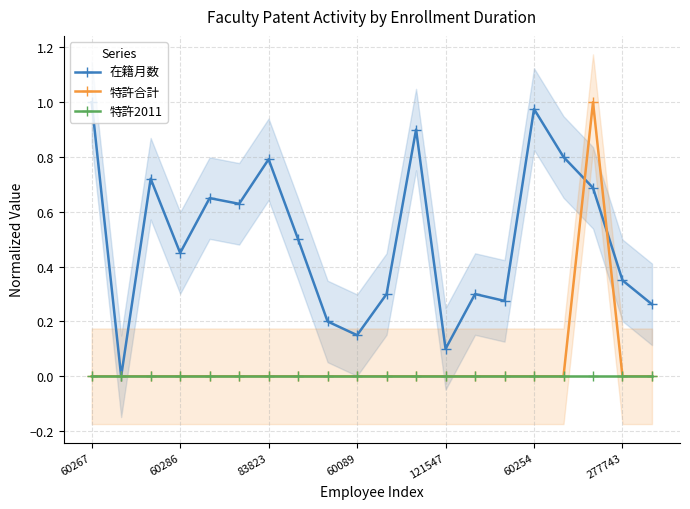

True or false: 特許合計 has a value of 0.7 at 60254.

False